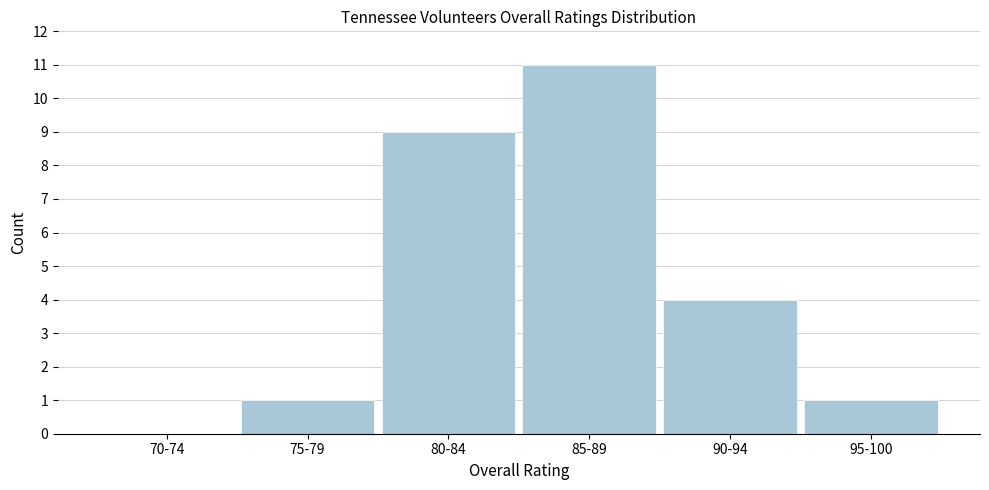

Reading left to right, transcribe all the data shown in this chart.

70-74=0	75-79=1	80-84=9	85-89=11	90-94=4	95-100=1